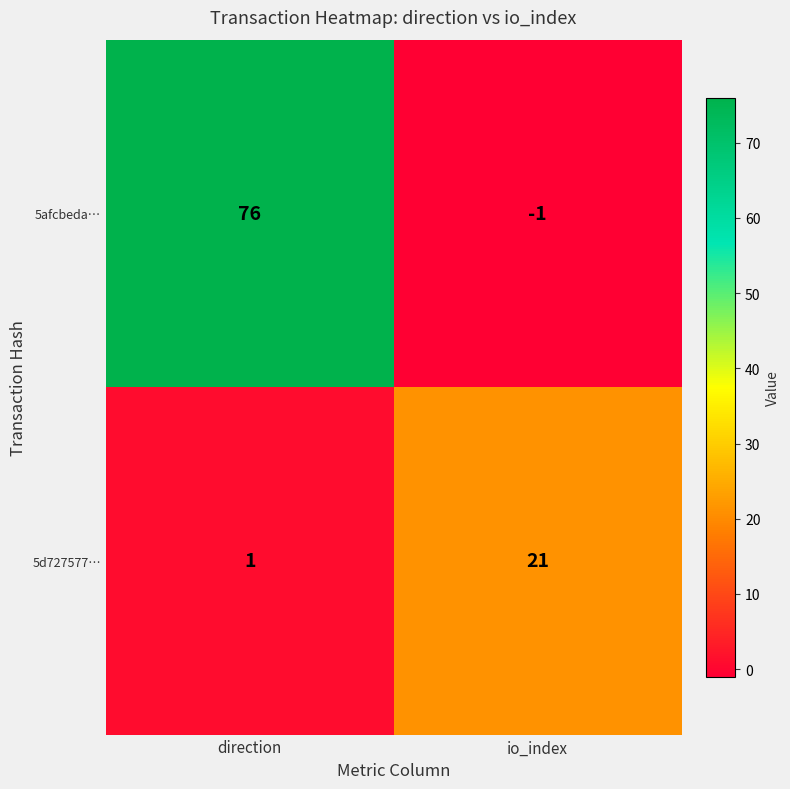

True or false: 5afcbeda… has a value of -2 at io_index.

False